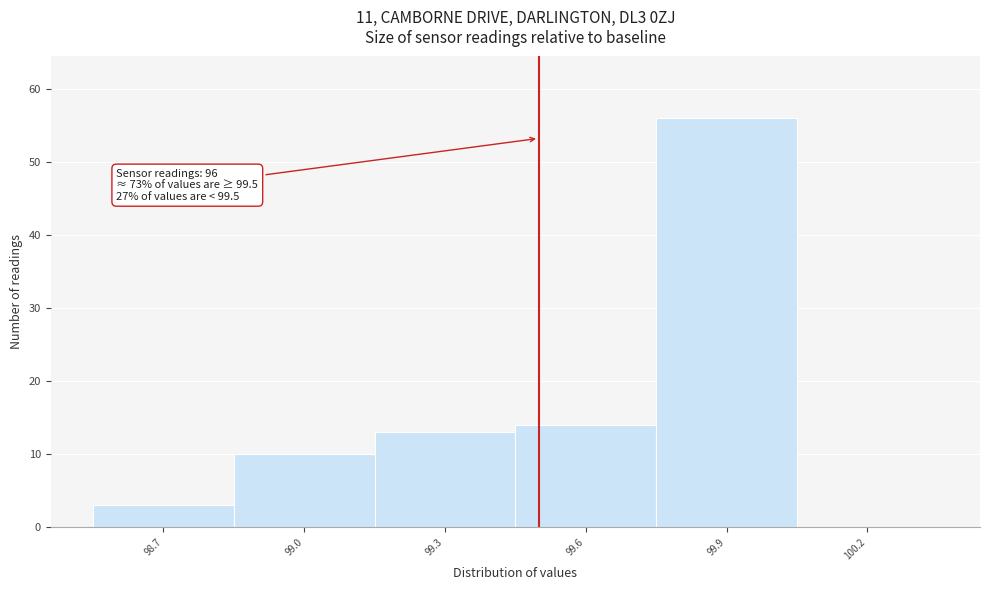

Which range on the x-axis has the tallest bar?

99.75 to 100.05